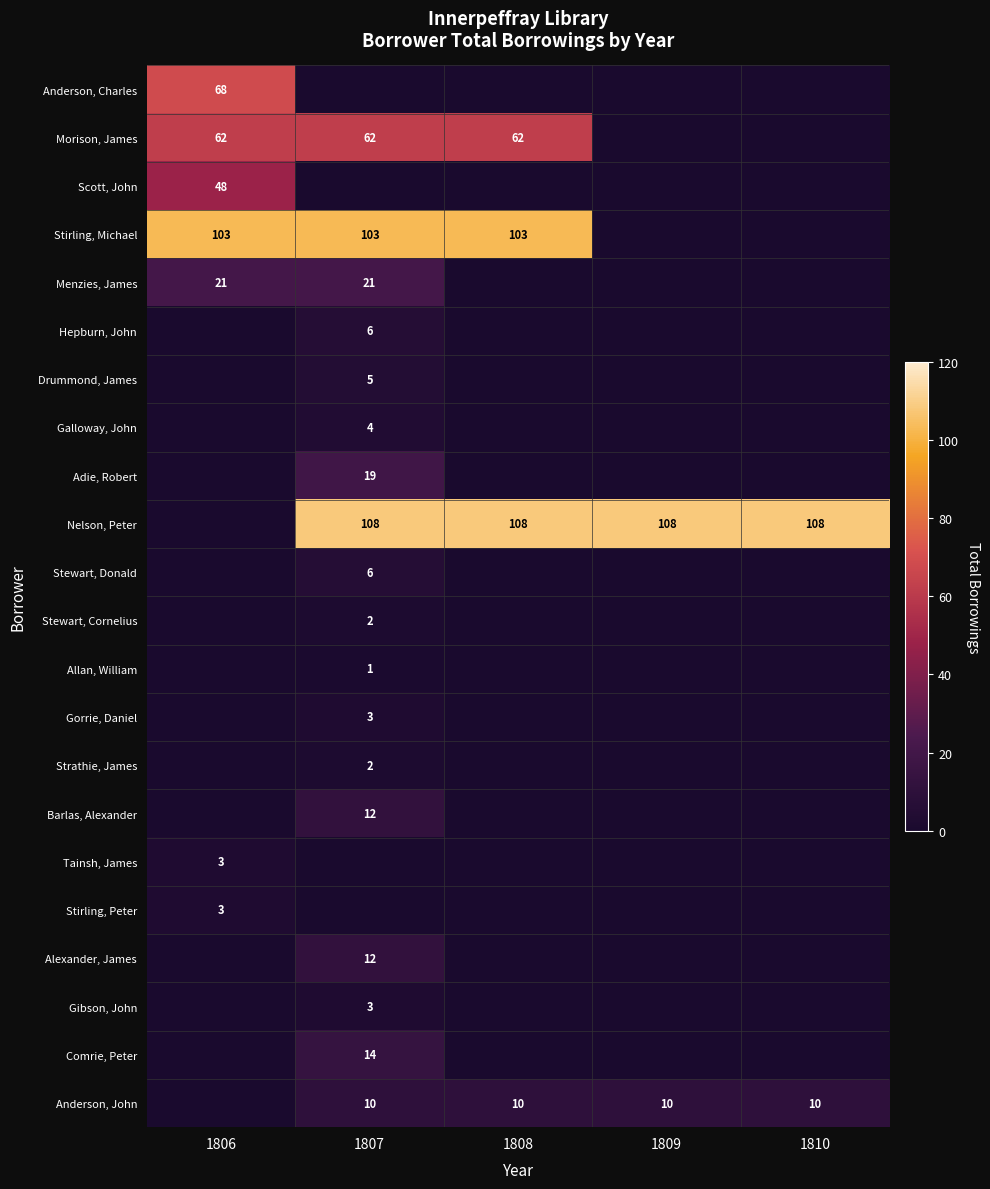

The value of Tainsh, James at 1806 is 3. True or false?

True